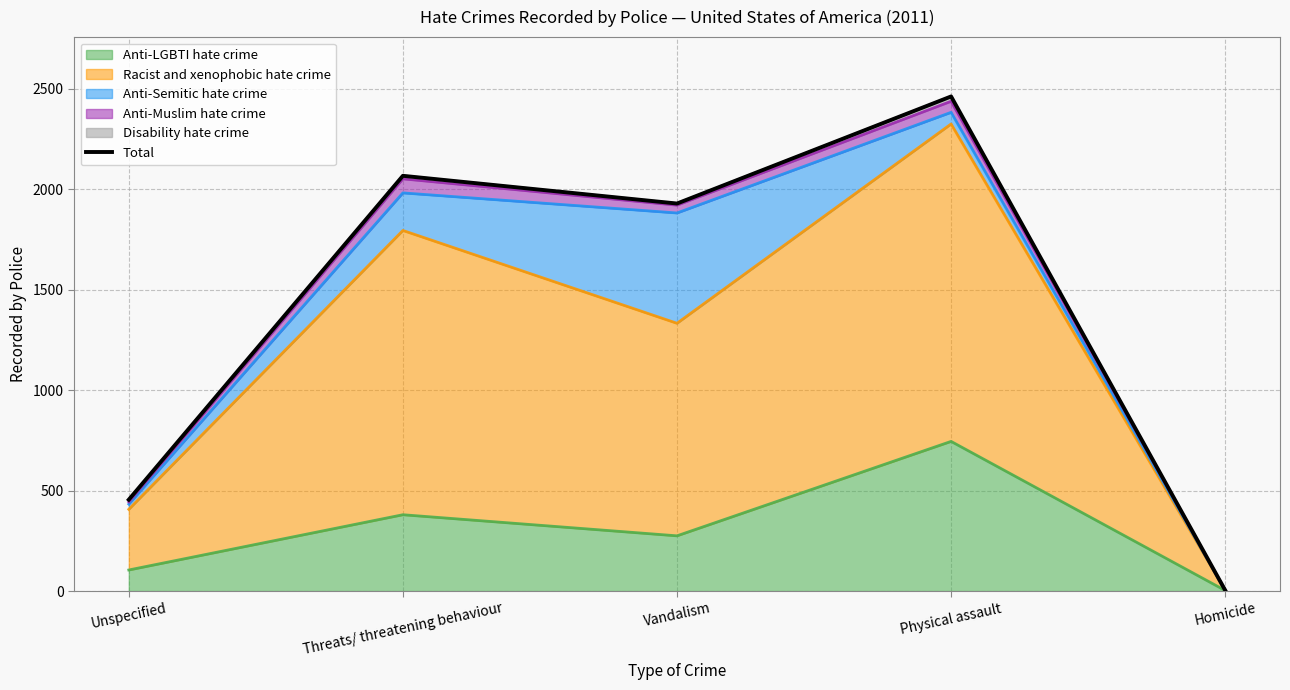

What is the label of the 1st point from the left?

Unspecified